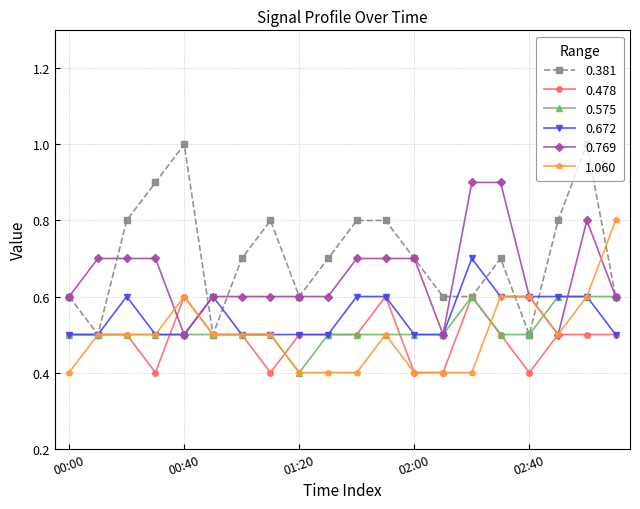

What is the greatest value displayed?

1.0